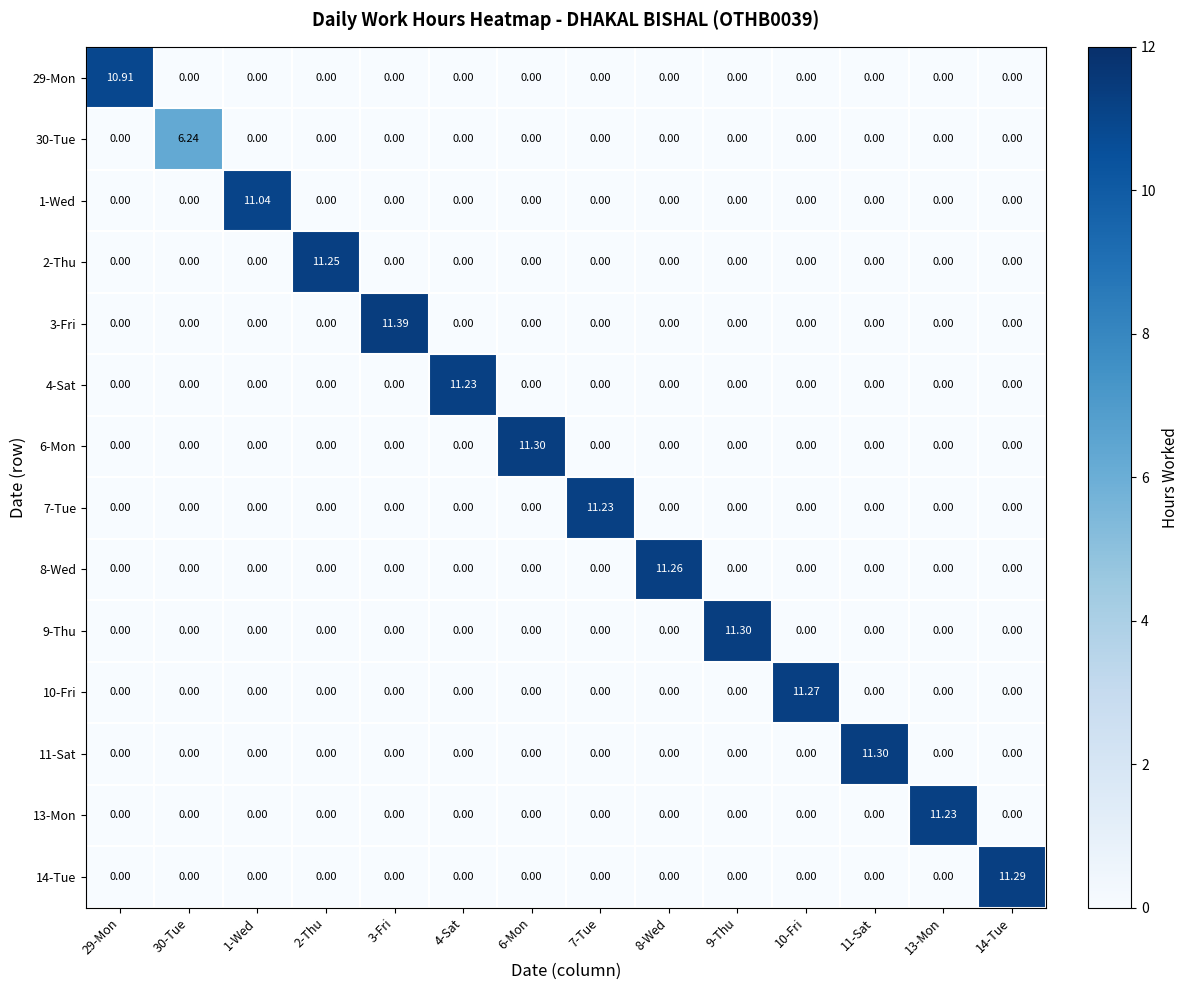

Is the value of 13-Mon at 11-Sat greater than the value of 6-Mon at 6-Mon?

No